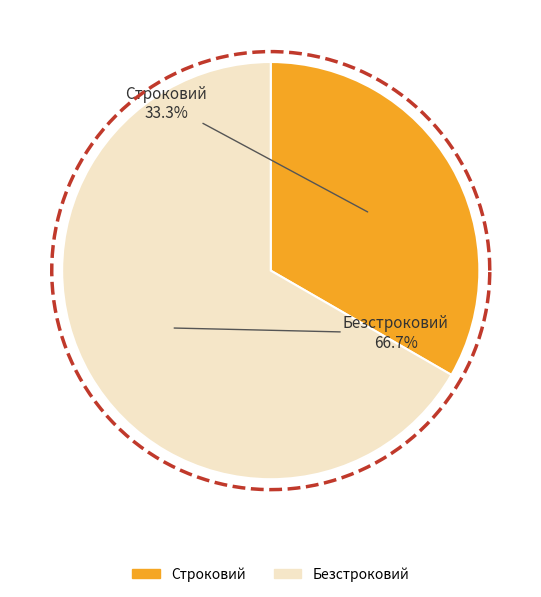

Between Строковий and Безстроковий, which is larger?

Безстроковий